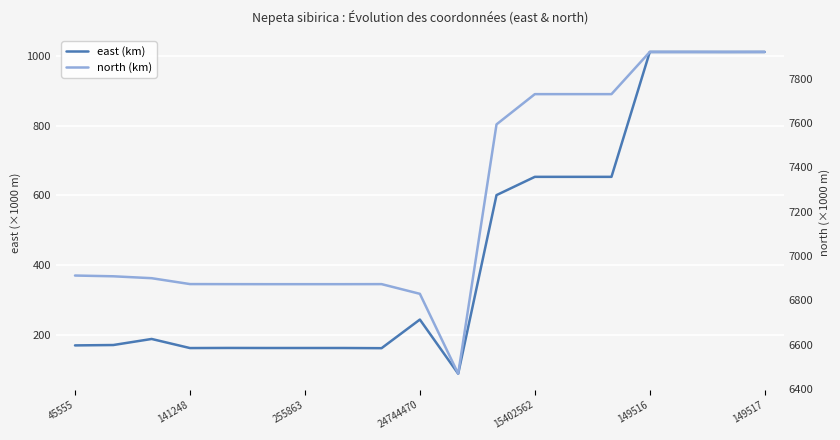

Which series has the largest total across all categories?

north (km)